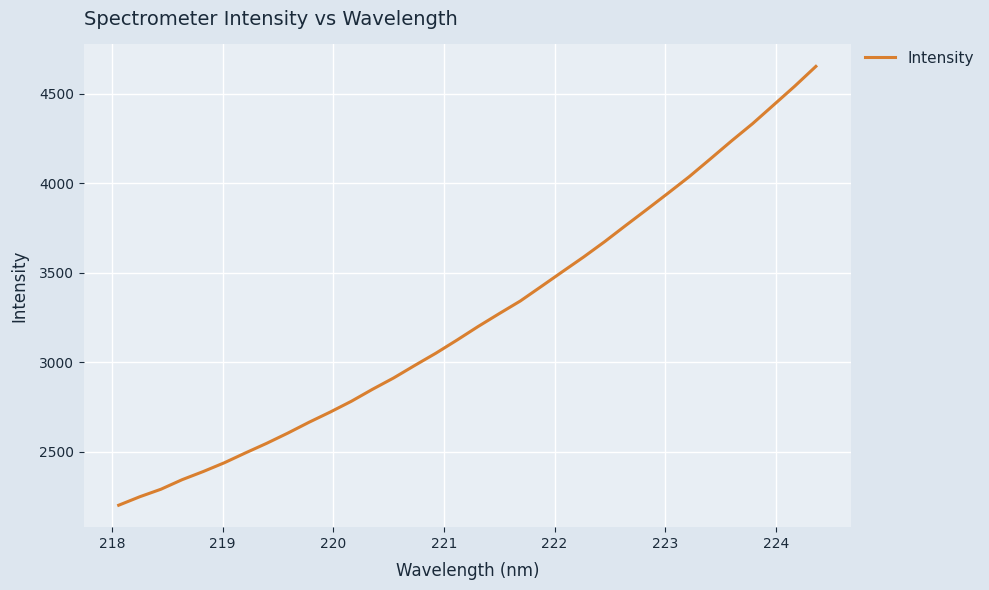

What is the minimum value shown in the chart?

2200.0